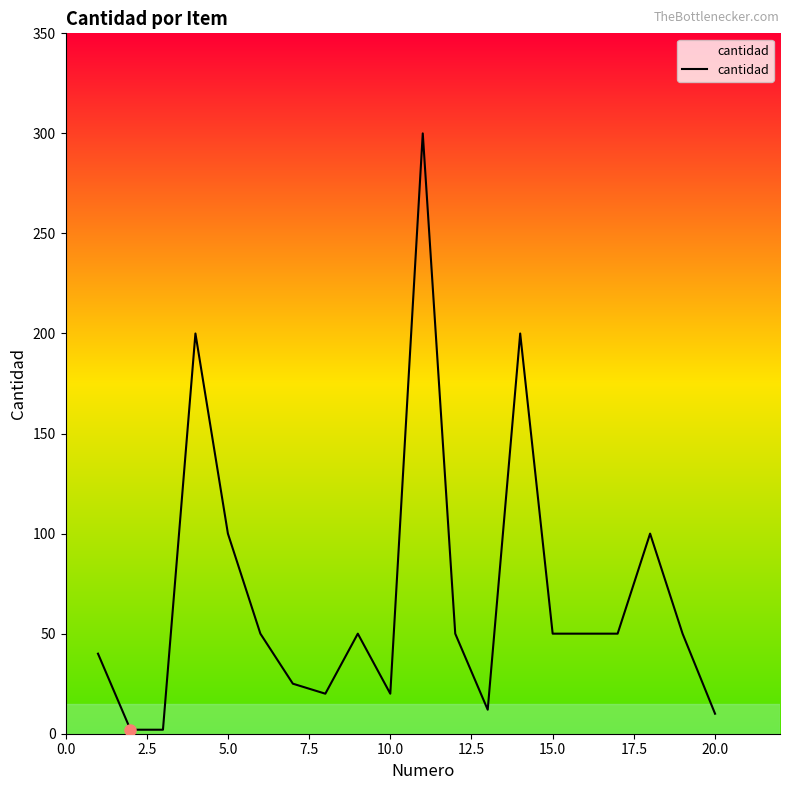

What is the difference between the maximum and minimum values?

298